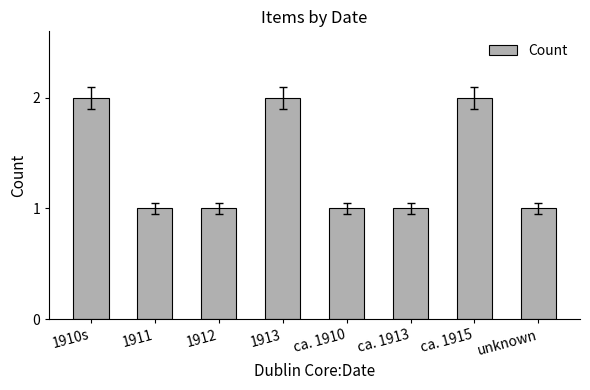

Count the number of categories in the chart.

8